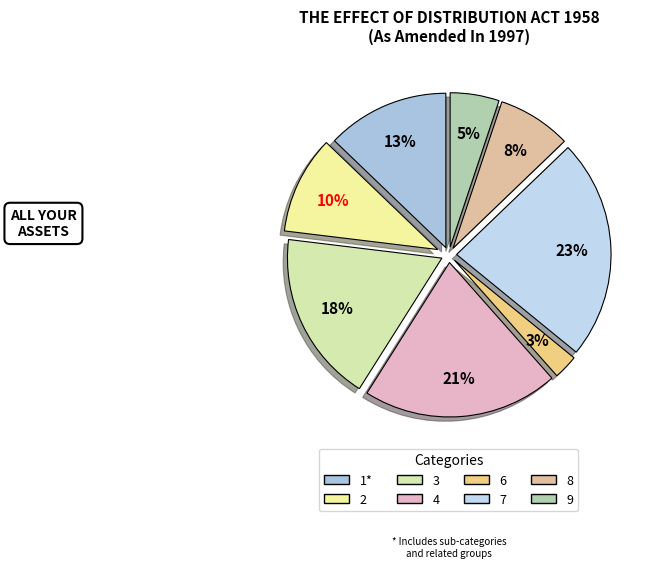

Rank the categories by value from lowest to highest.

6, 9, 8, 2, 1*, 3, 4, 7